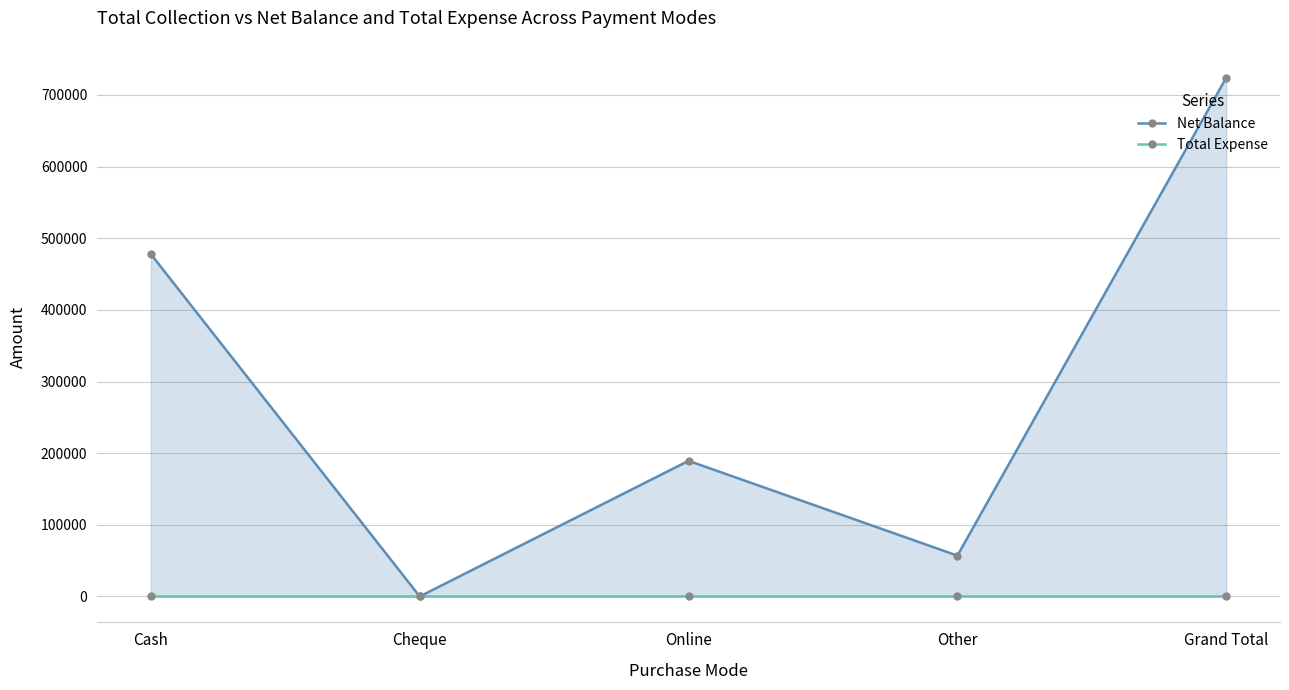

At which label does Net Balance reach its peak?

Grand Total